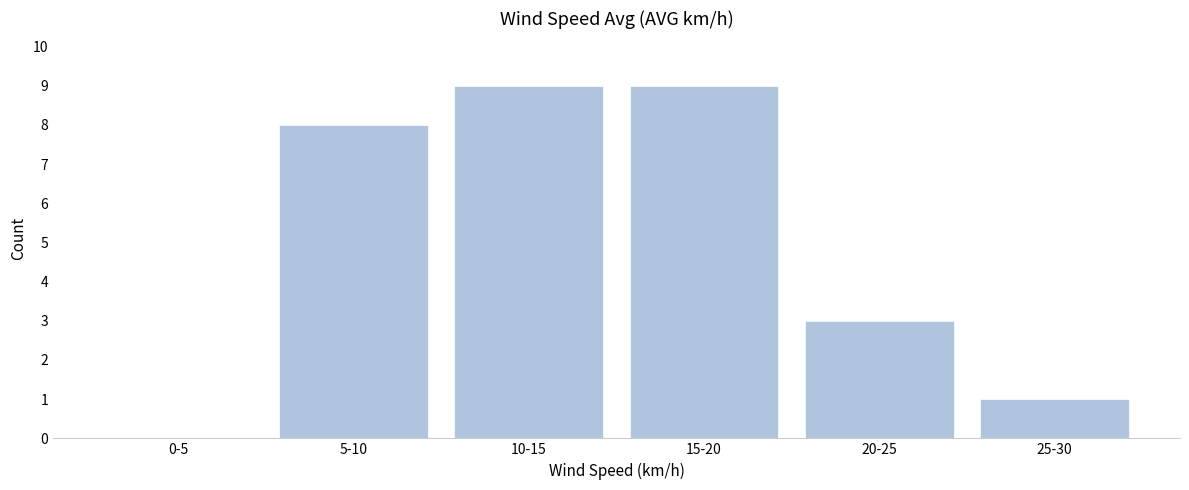

Reading left to right, list all the values displayed in this chart.

0-5=0	5-10=8	10-15=9	15-20=9	20-25=3	25-30=1